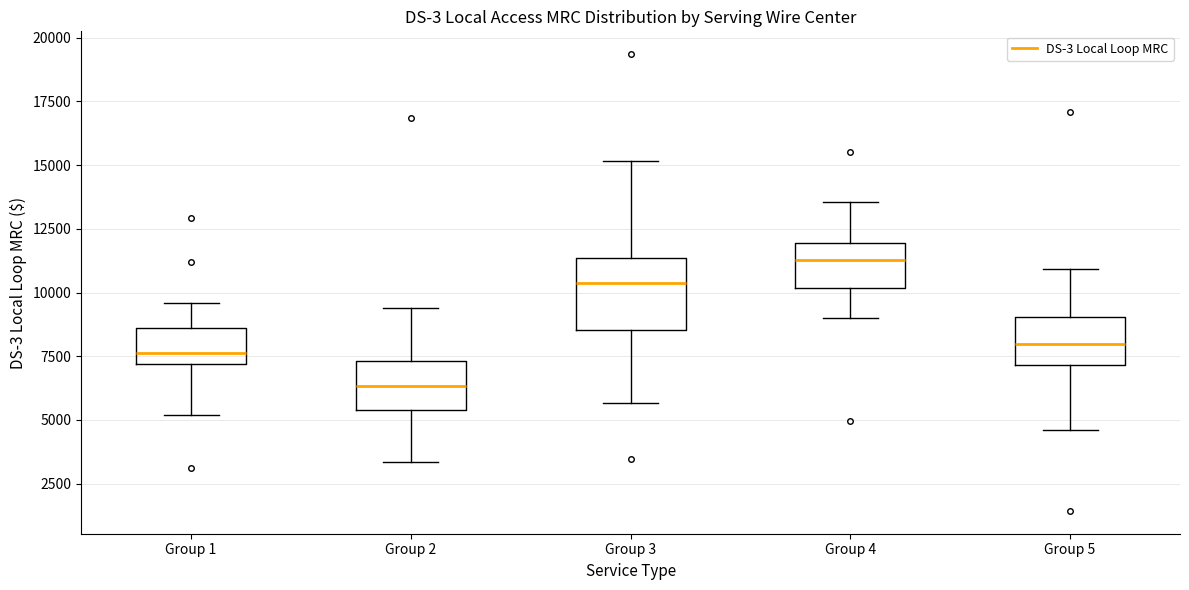

Reading left to right, read every box against the y-axis: the position of its median line, the range the box covers, and the ends of its whiskers. The values are not printed on the chart, so give them approximately, as read against the axis.

Group 1: median 7500, box 7000 to 8500, whiskers 5000 to 9500
Group 2: median 6500, box 5500 to 7500, whiskers 3500 to 9500
Group 3: median 10500, box 8500 to 11500, whiskers 5500 to 15000
Group 4: median 11500, box 10000 to 12000, whiskers 9000 to 13500
Group 5: median 8000, box 7000 to 9000, whiskers 4500 to 11000